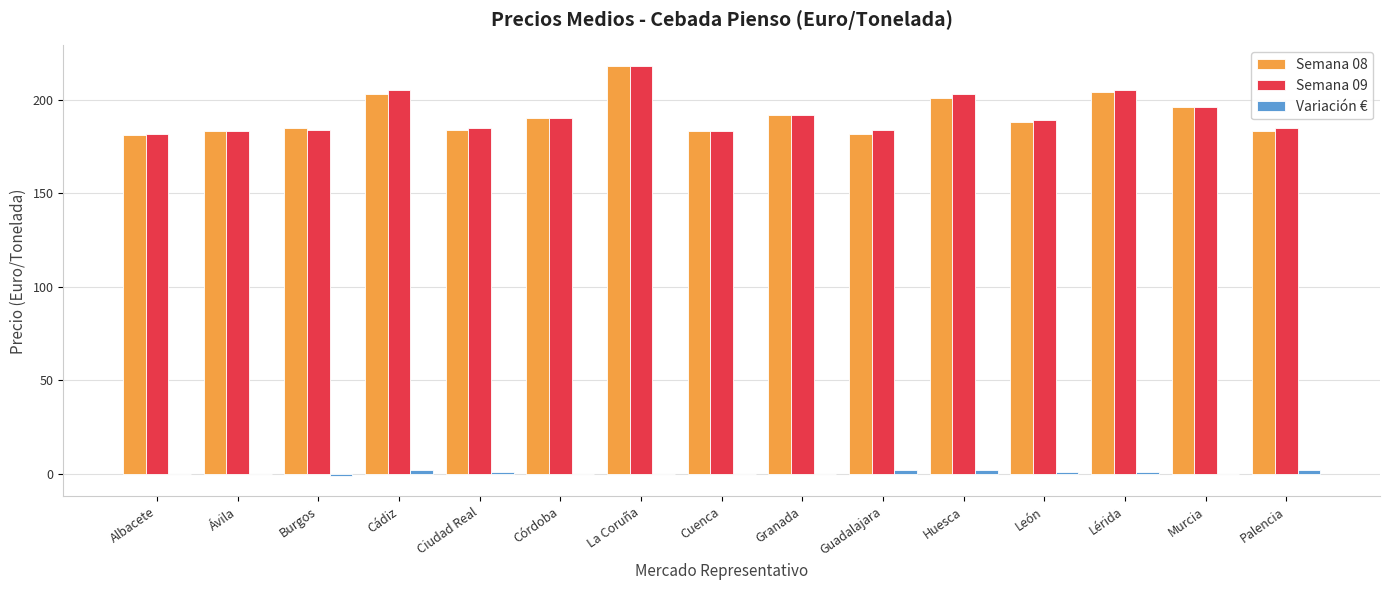

How many categories are shown in the chart?

15